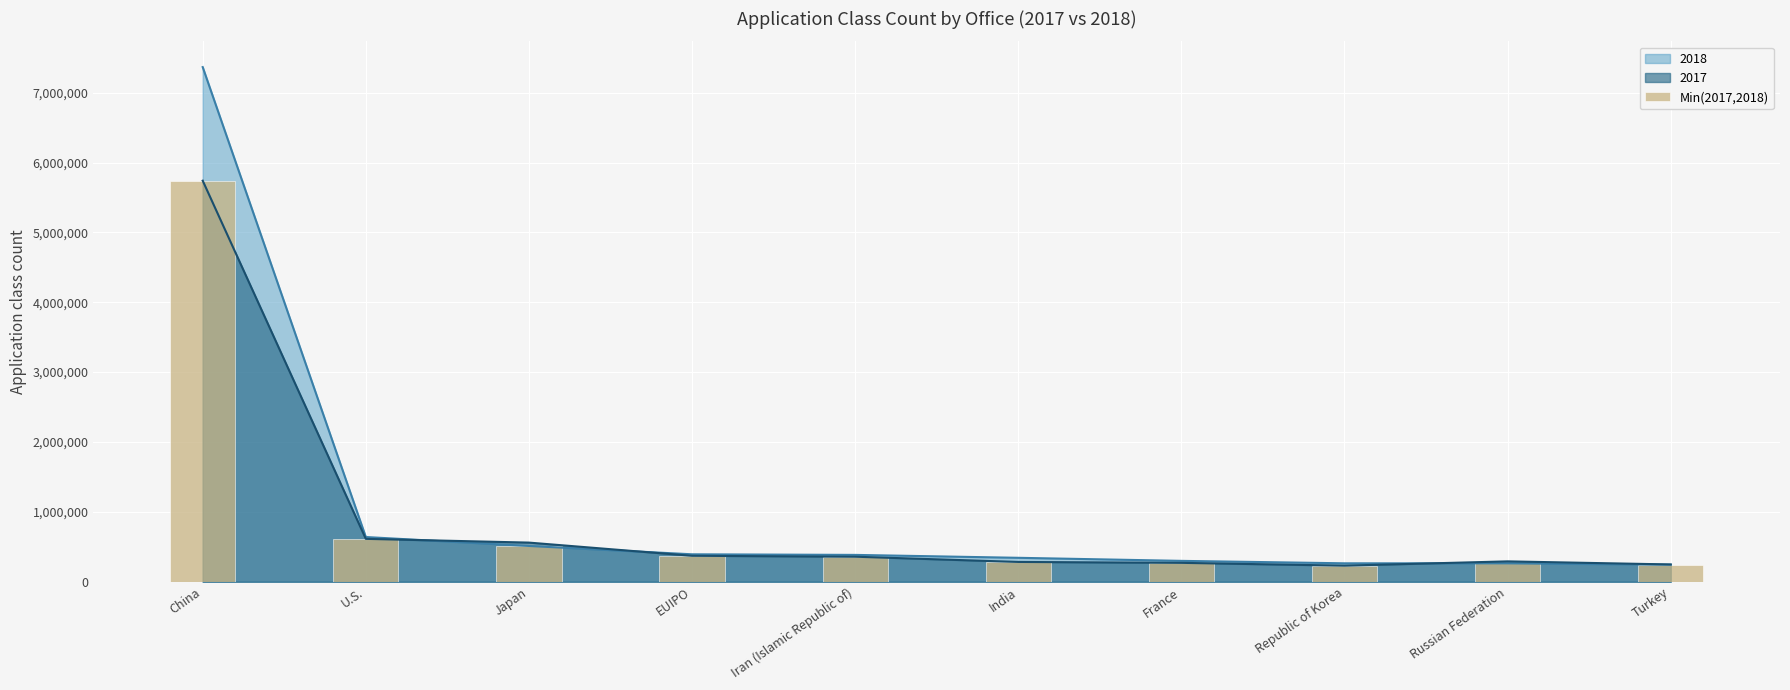

What is the label of the 10th bar from the right?

China